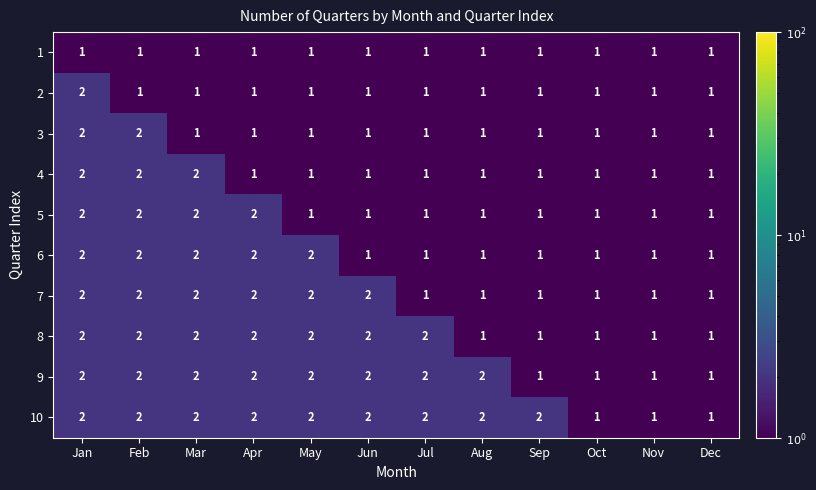

Count the number of data series in this chart.

10